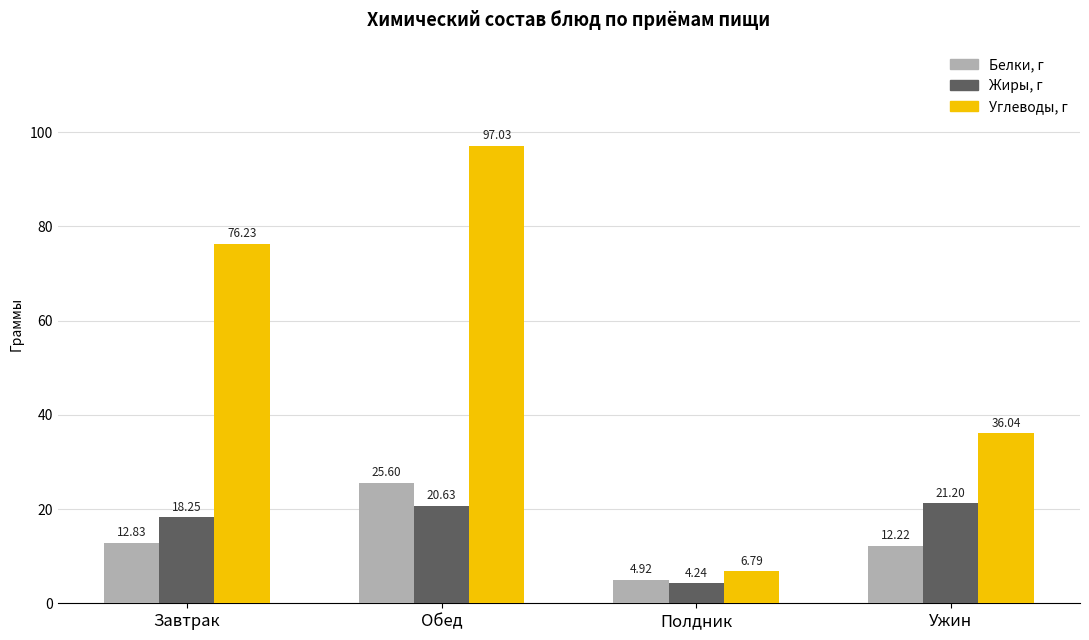

What is the difference between the highest and lowest values at Обед?

76.4